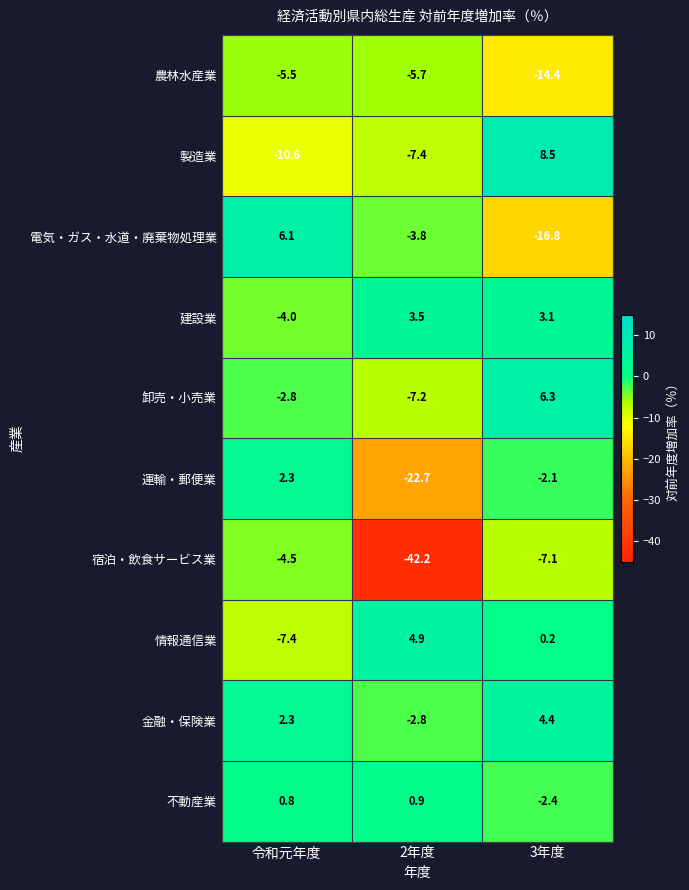

Which series changed the most between 2年度 and 3年度?

宿泊・飲食サービス業